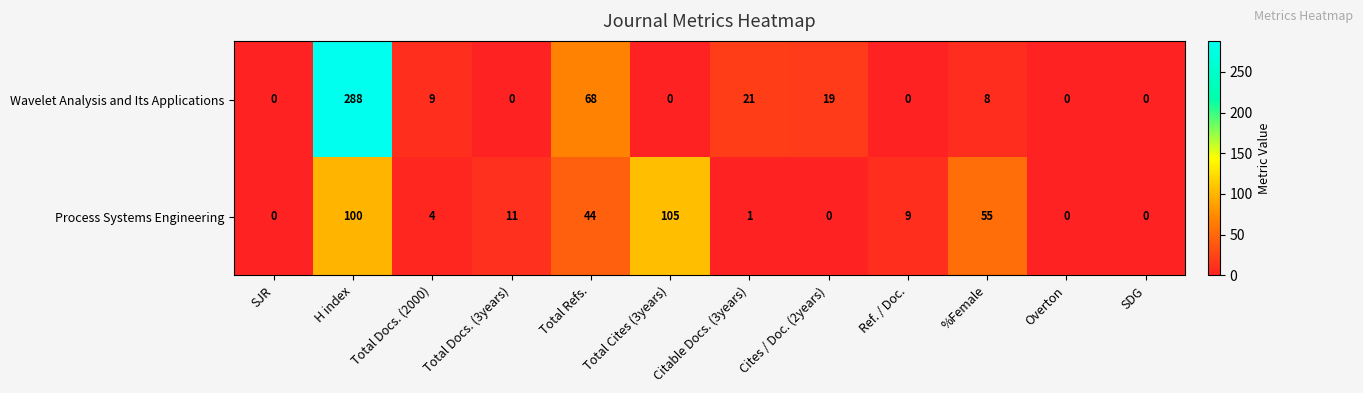

At which category is the sum across all series the highest?

H index